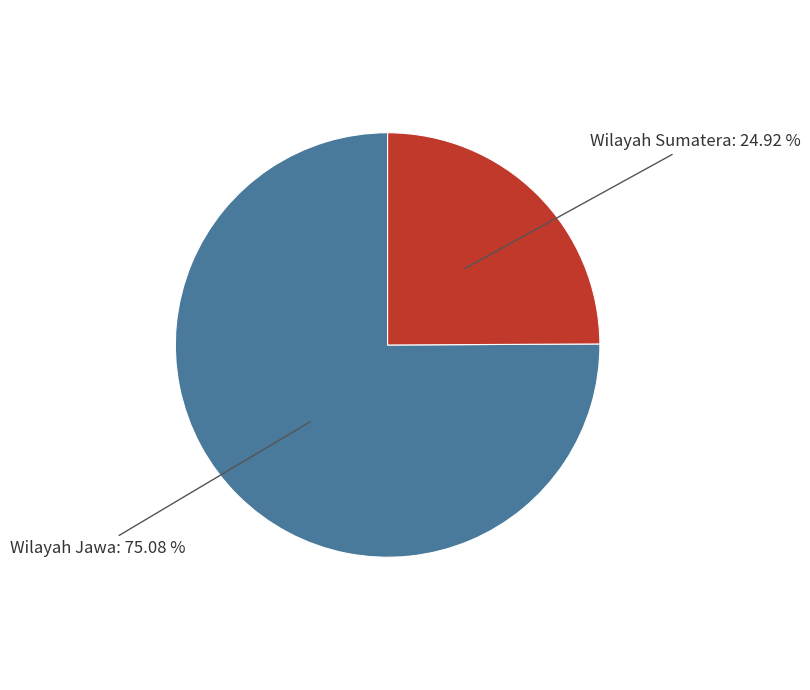

To the nearest percent, what is the difference between the largest and smallest slice percentages?

50%